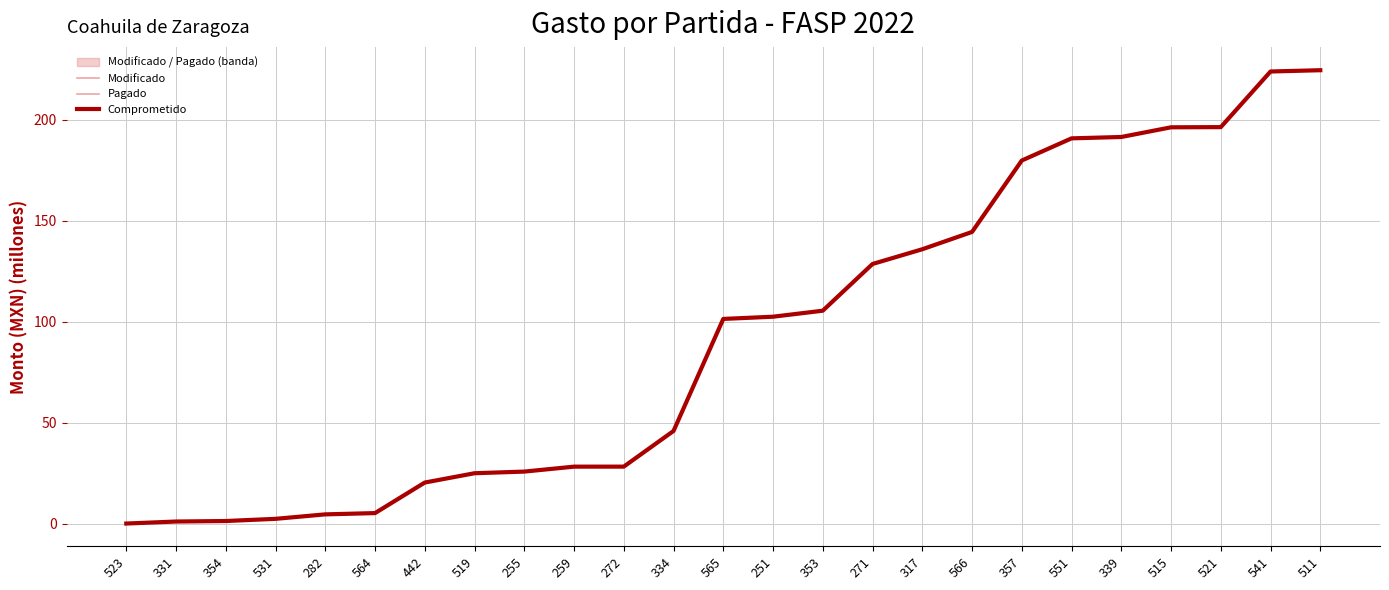

Count the number of categories in the chart.

25